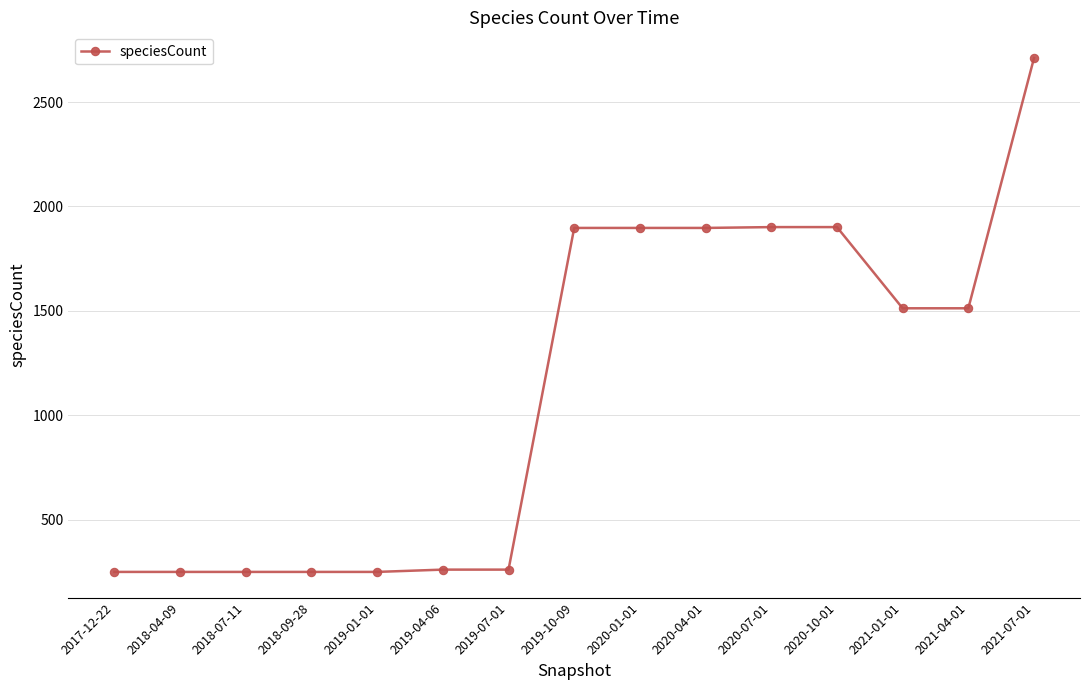

What is the difference between the maximum and second lowest values?

2462